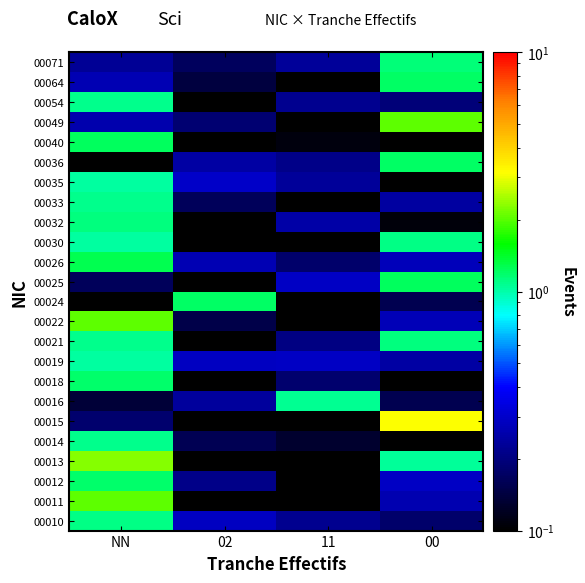

What is the difference between the highest and lowest values at 02?

1.2